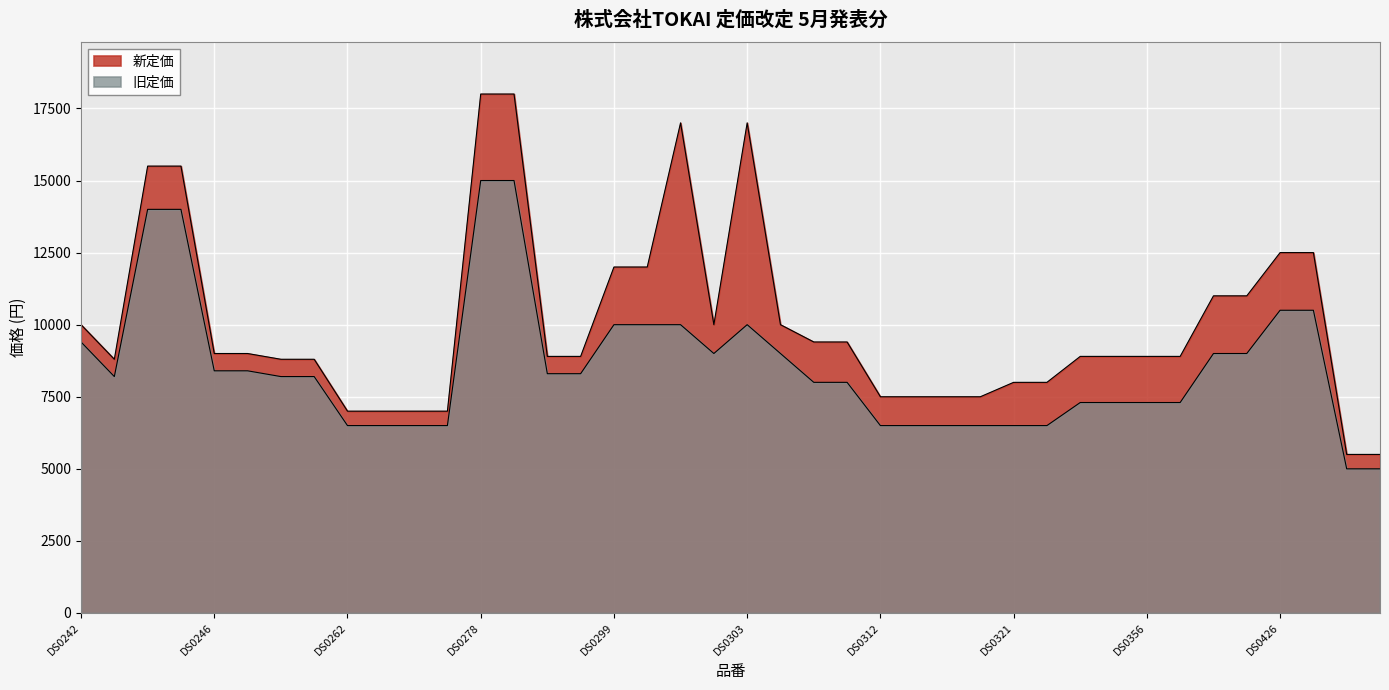

At which label does 旧定価 reach its peak?

DS0278